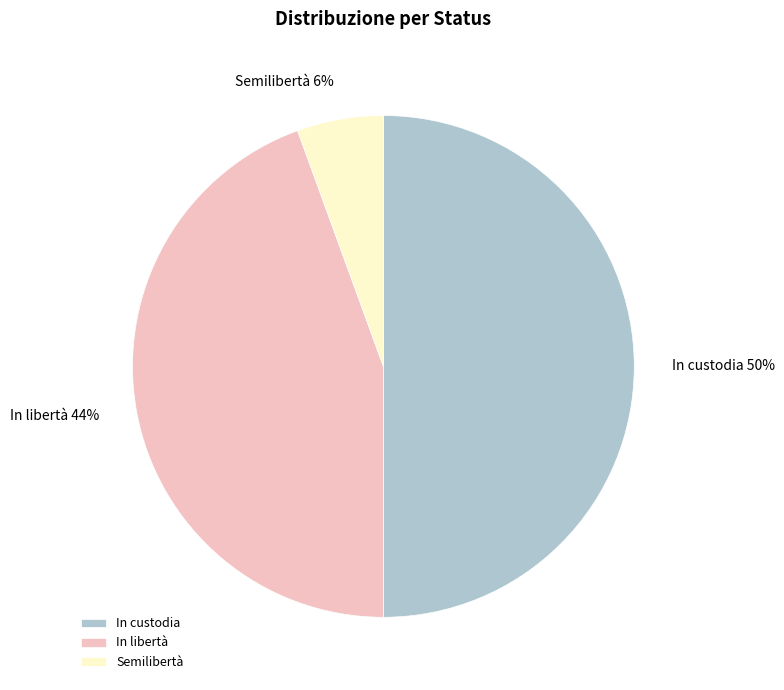

True or false: Semilibertà accounts for 6% of the total.

True